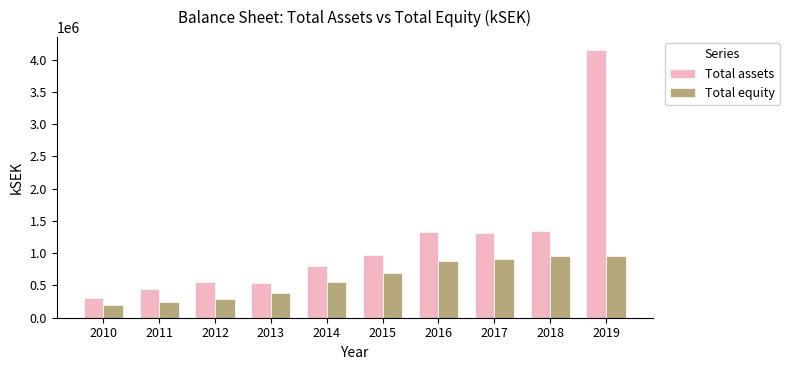

Which series has the largest total across all categories?

Total assets